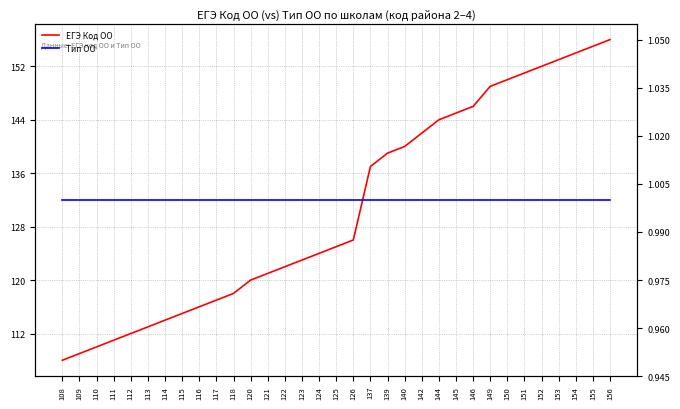

Is this an area chart (filled region under the line)?

No